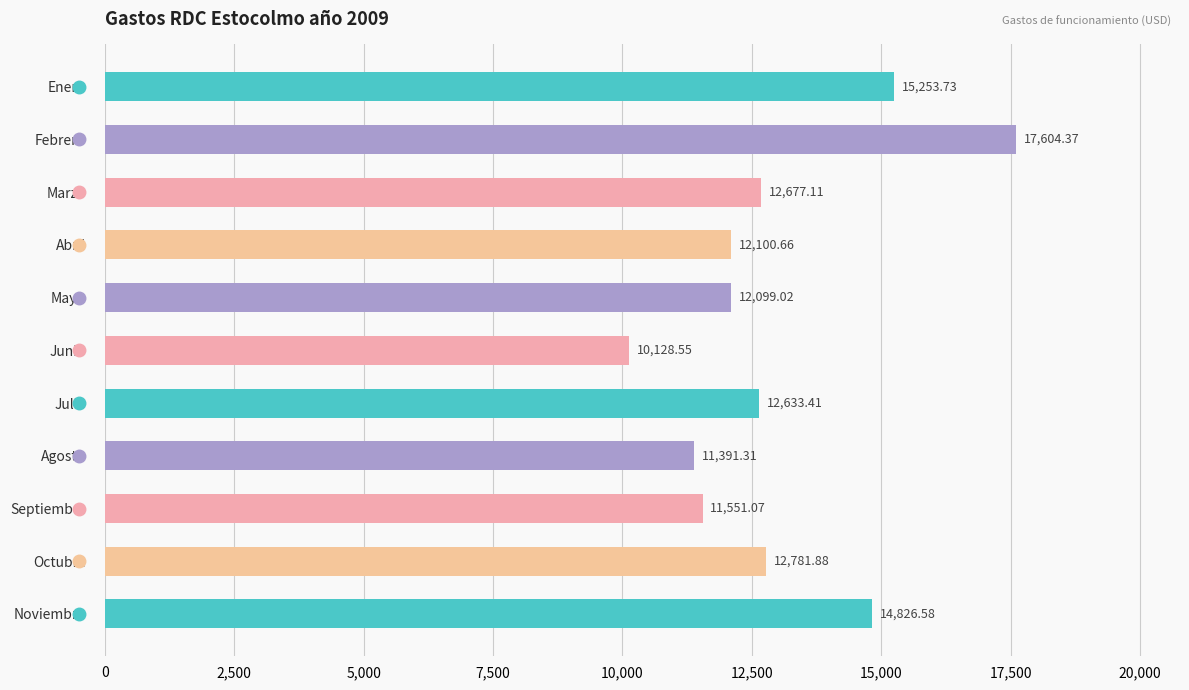

How many bars are there in total?

11